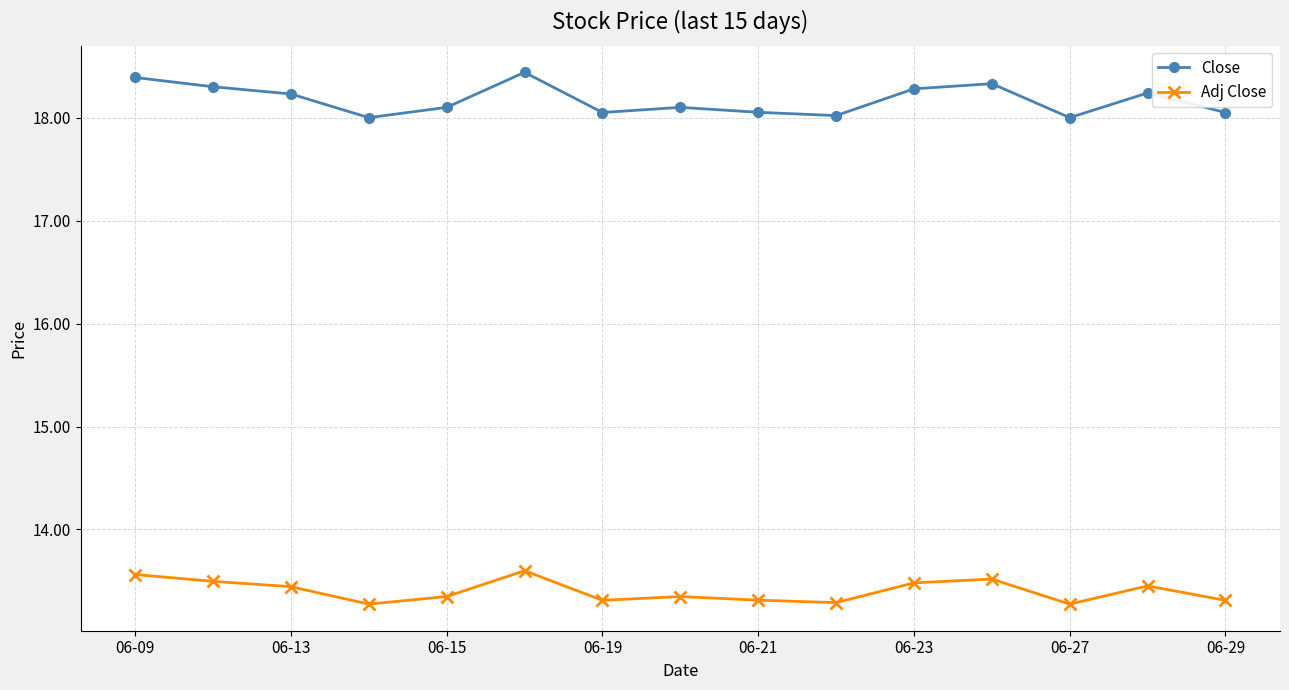

Which series has the widest spread of values?

Close